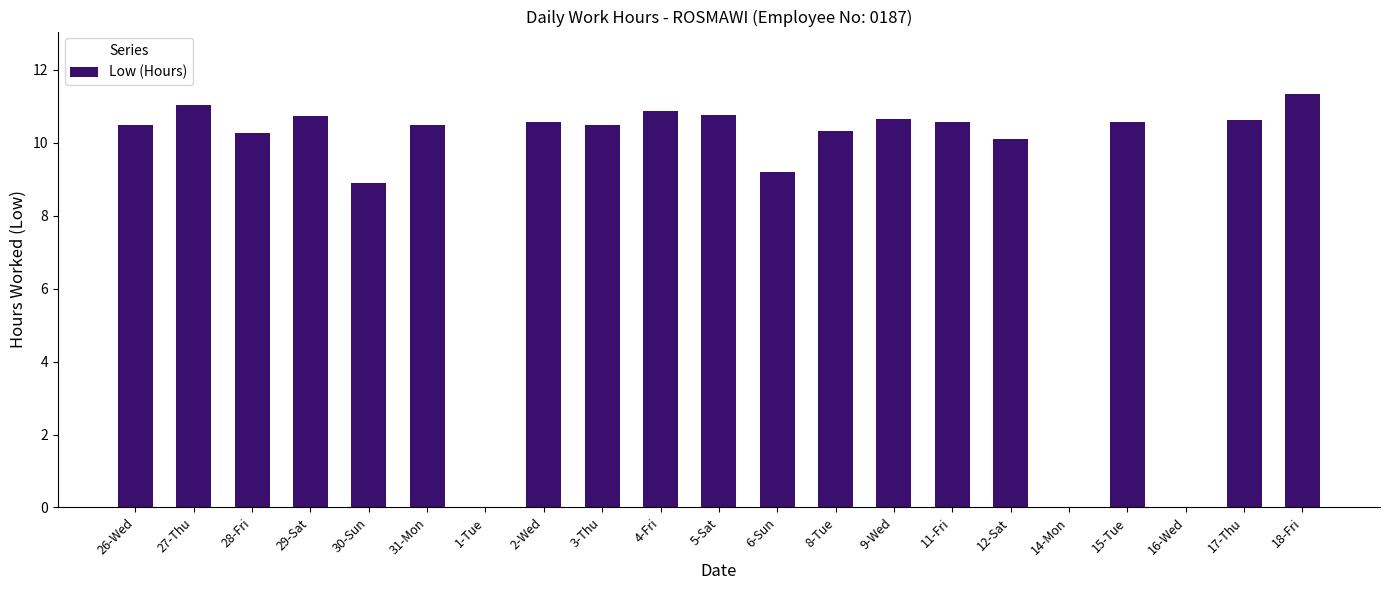

Are the bars grouped side by side (vs. stacked)?

No